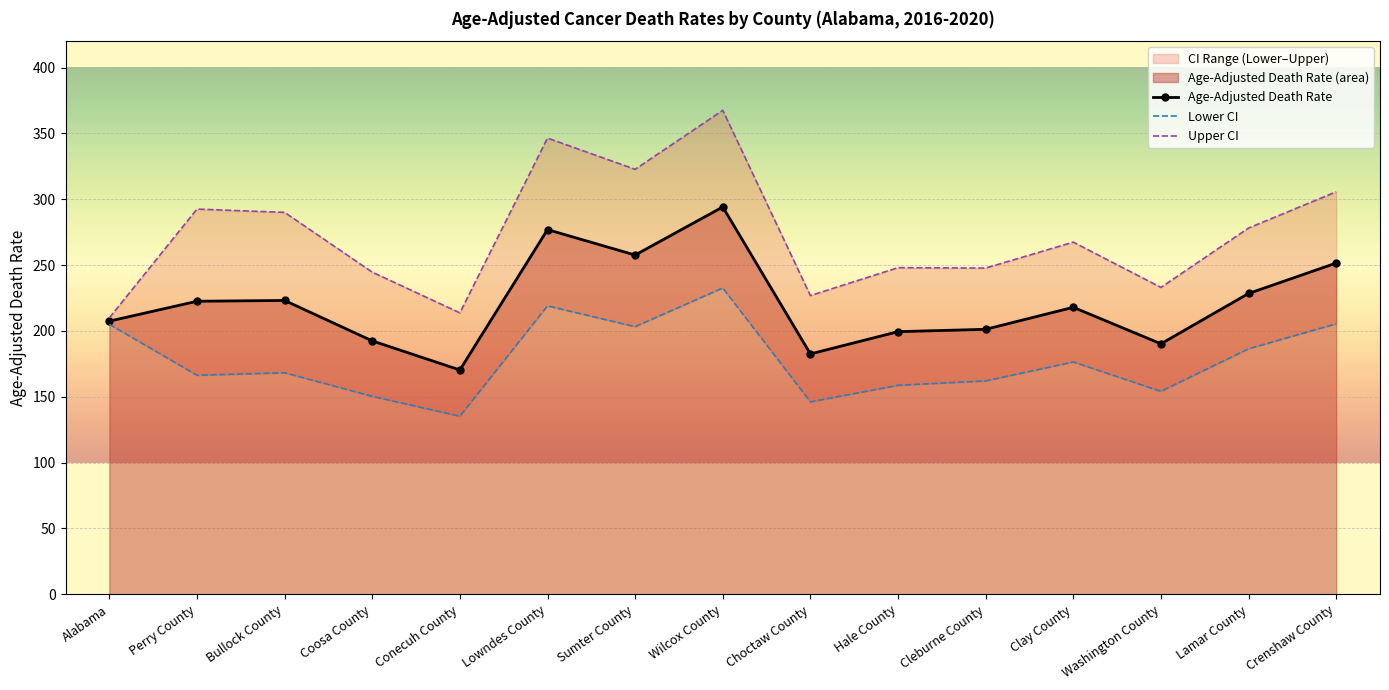

What is the average value of the Lower CI (Rate) series?

177.9